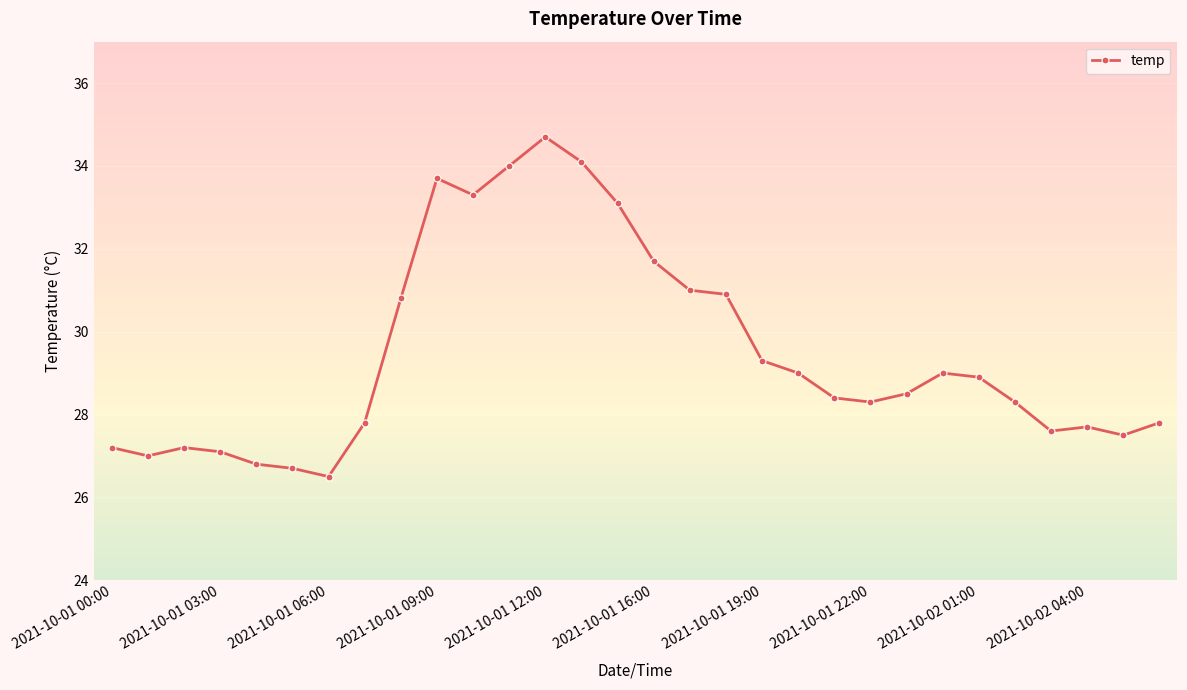

What is the minimum value shown in the chart?

26.5